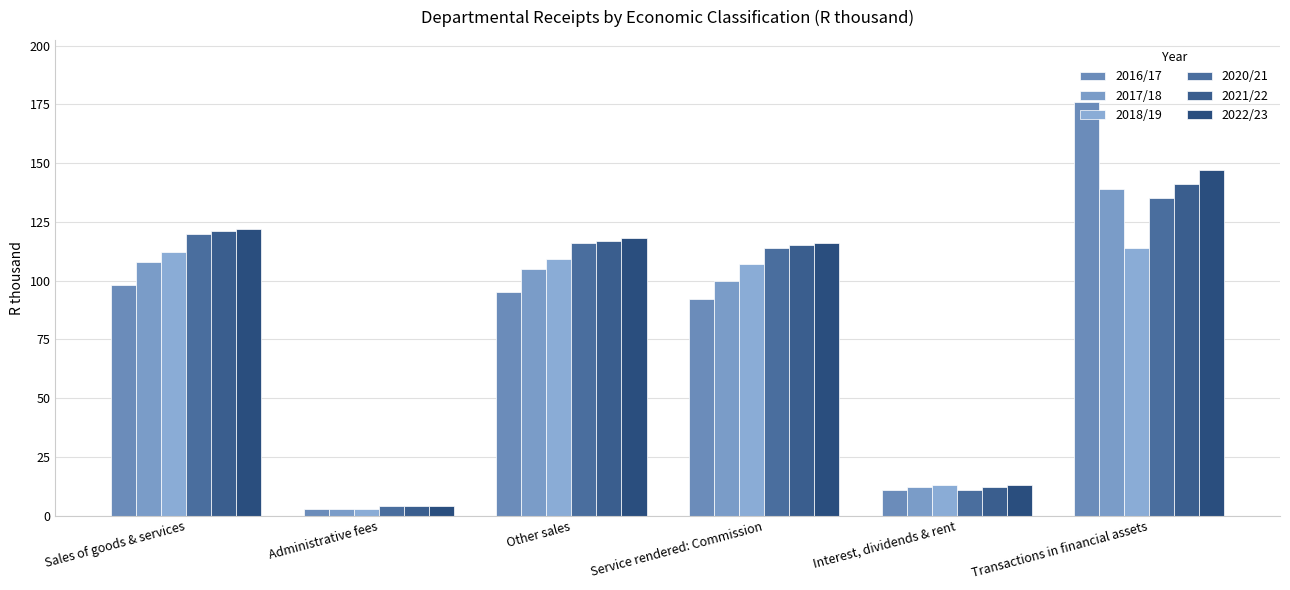

Between Administrative fees and Transactions in financial assets, which is larger?

Transactions in financial assets